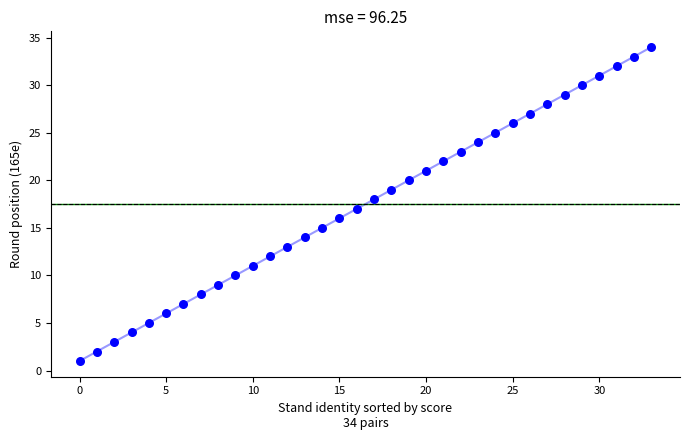

What is the greatest value displayed?

34